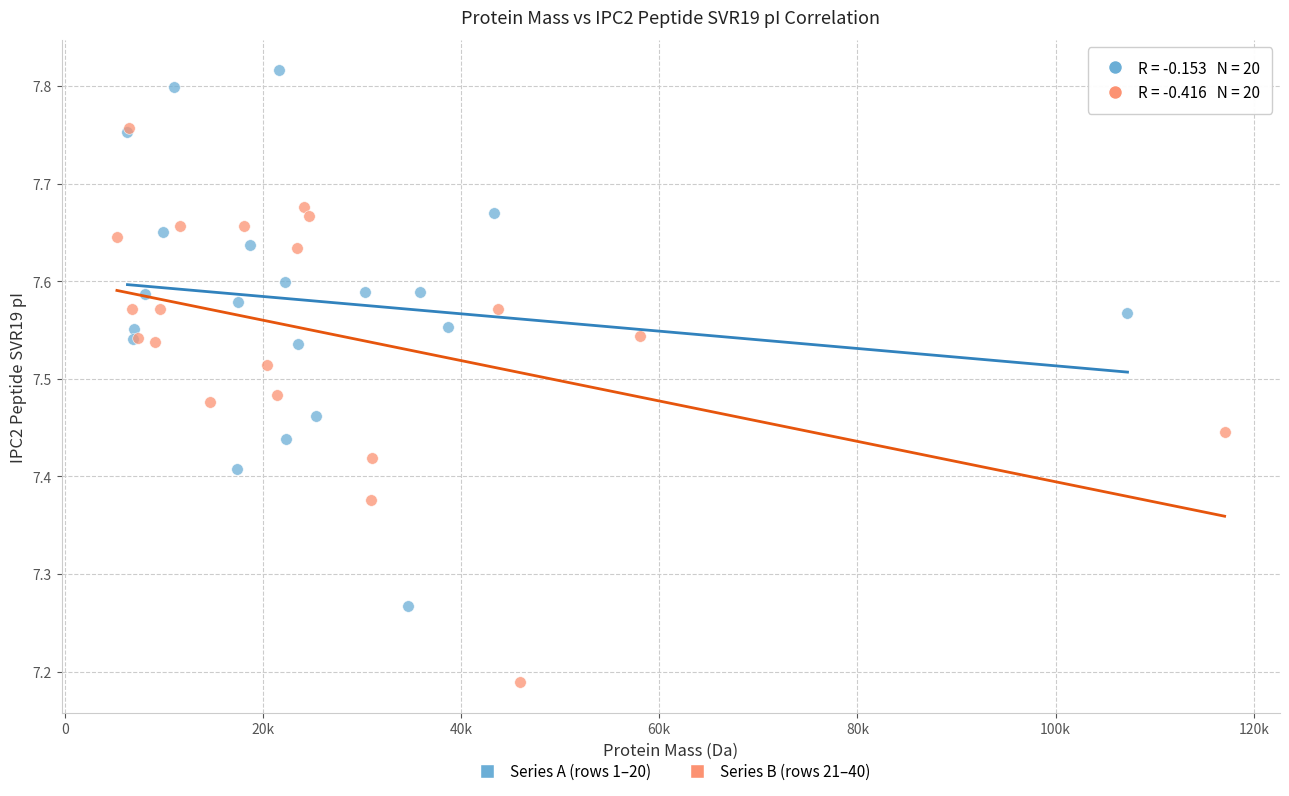

Which series contains the highest Y value?

Series A (rows 1–20)